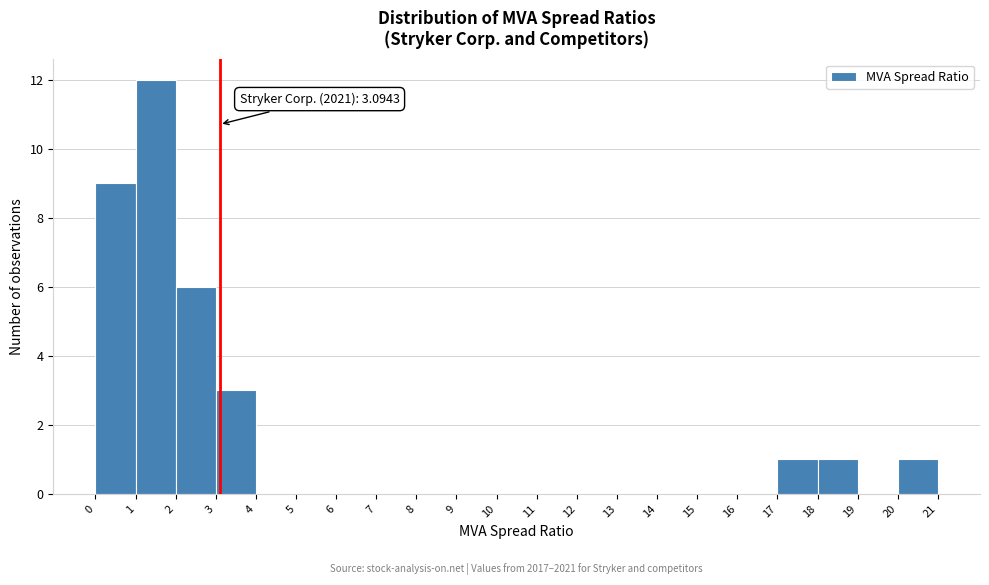

Over which range of the x-axis is the bar tallest?

1 to 2